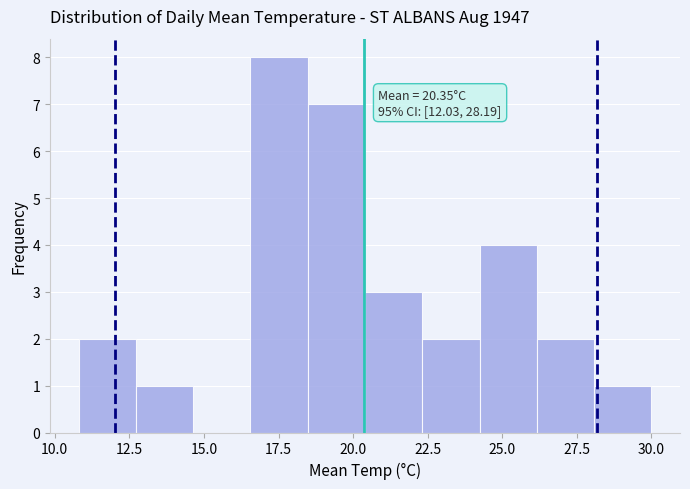

Read against the x-axis, roughly where is the centre of the tallest bar?

17.5